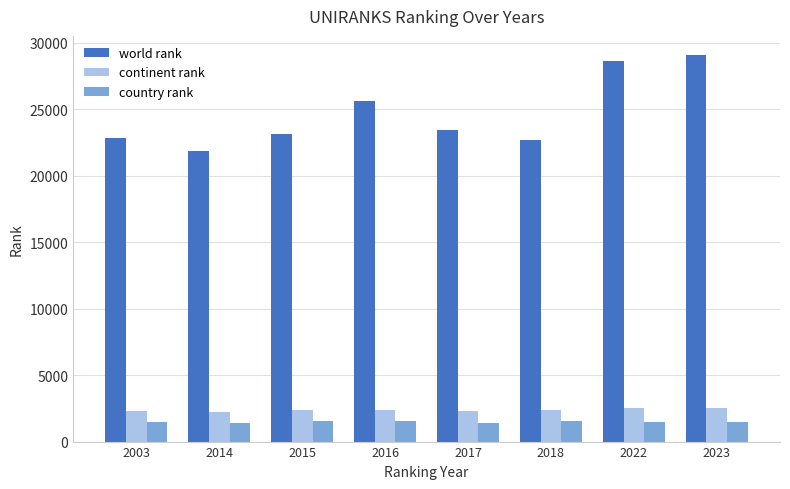

What is the average value of the continent rank series?

2379